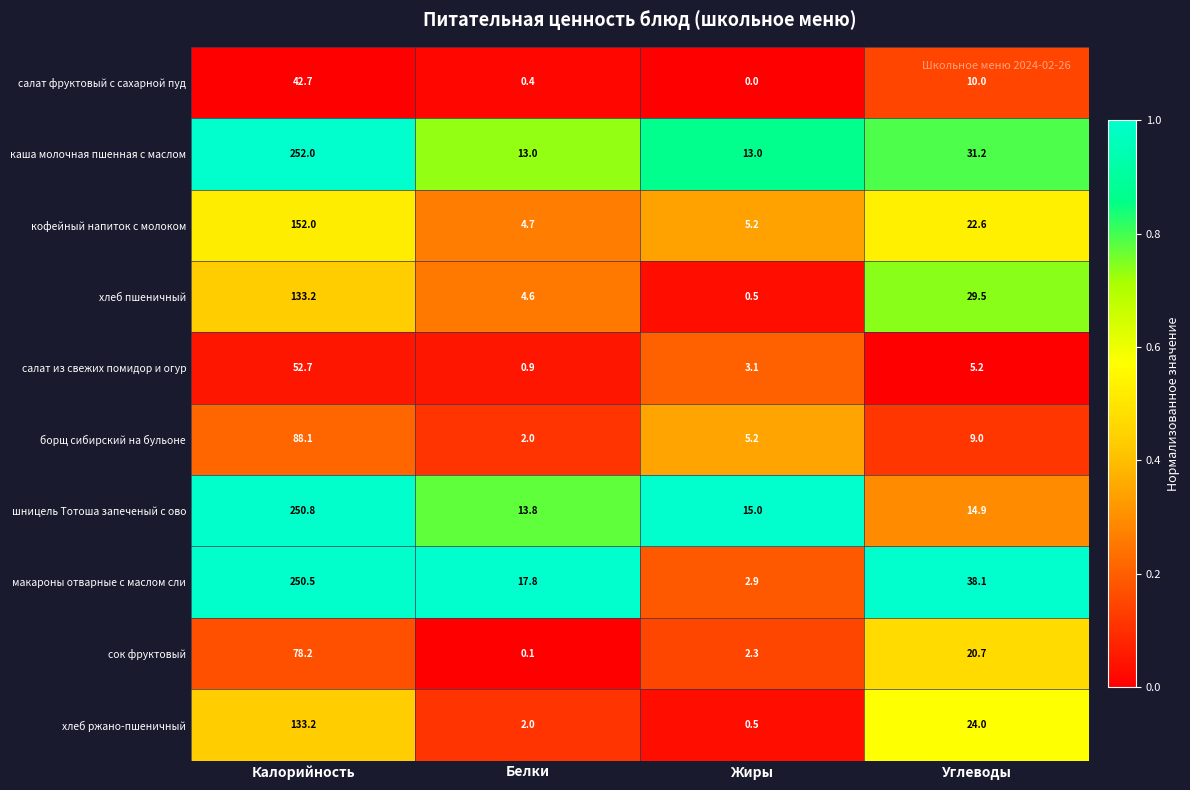

What is the difference between the maximum and second lowest values in the шницель Тотоша запеченый с ово series?

235.9